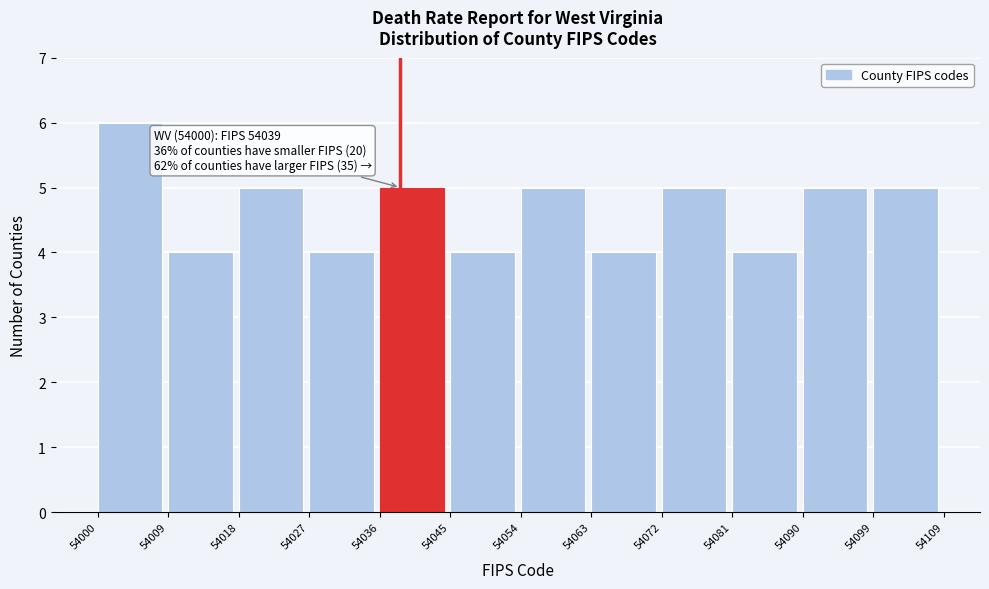

Over which range of the x-axis is the bar tallest?

54000 to 54009